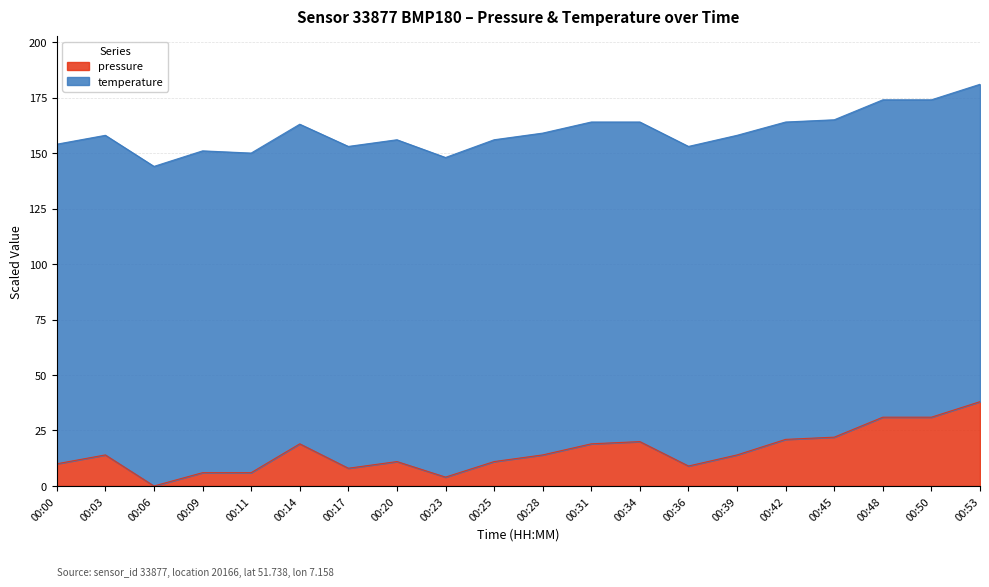

What is the sum of the values at 00:39 and 00:53?

52